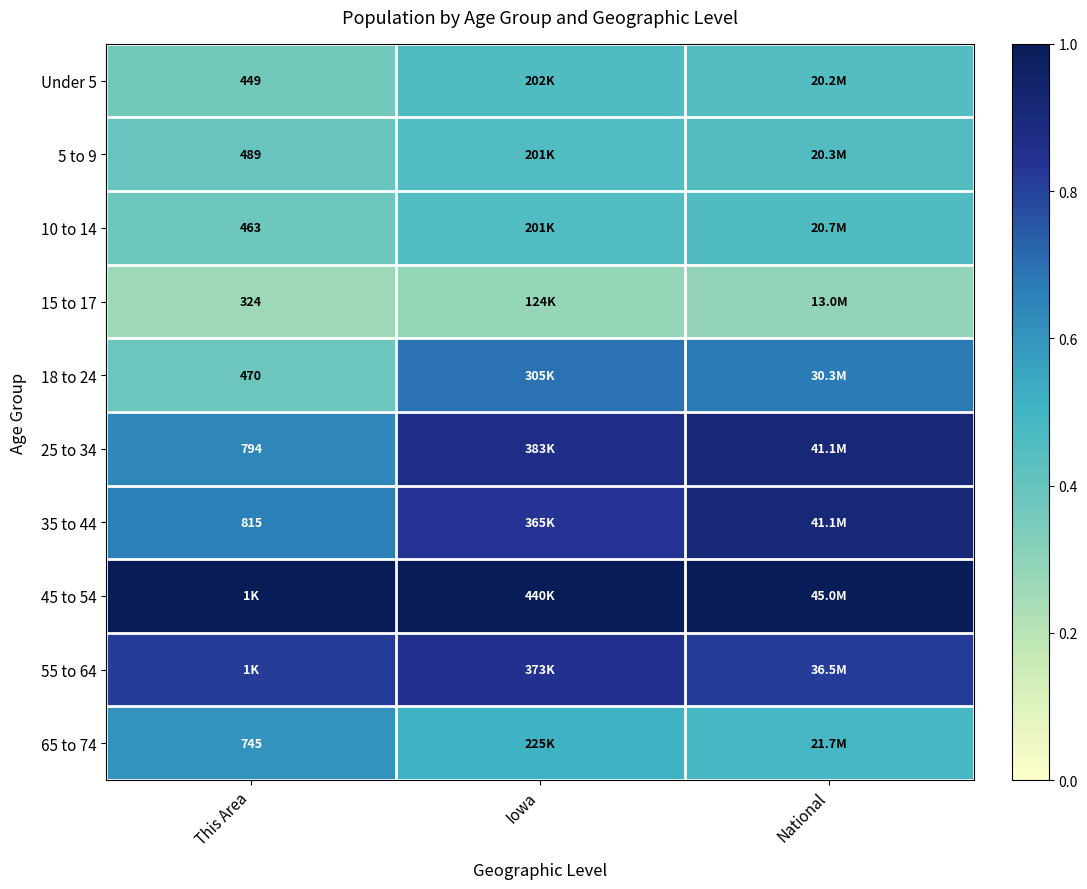

At how many categories does at least one series exceed 0?

3